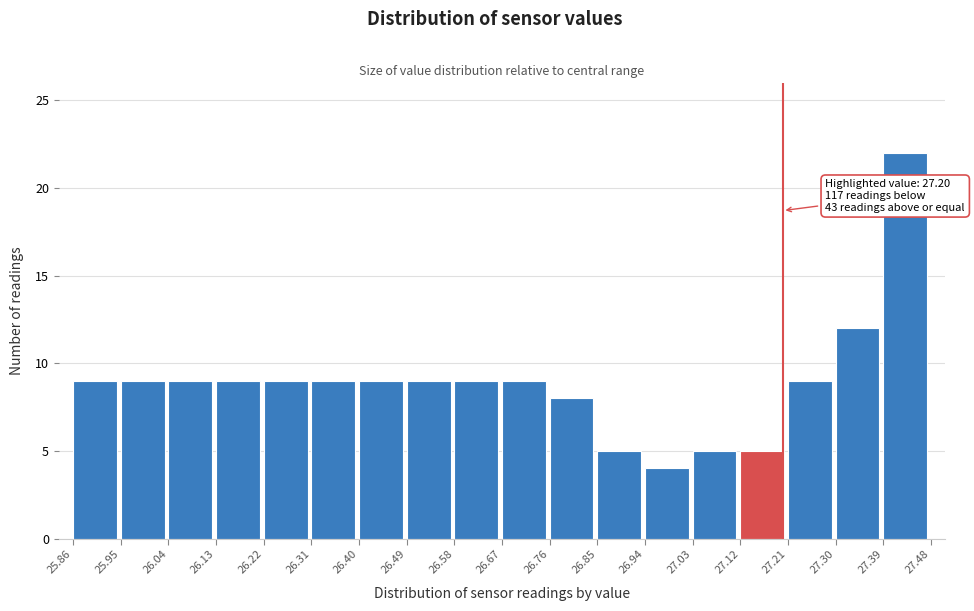

Over which range of the x-axis is the bar tallest?

27.39 to 27.48